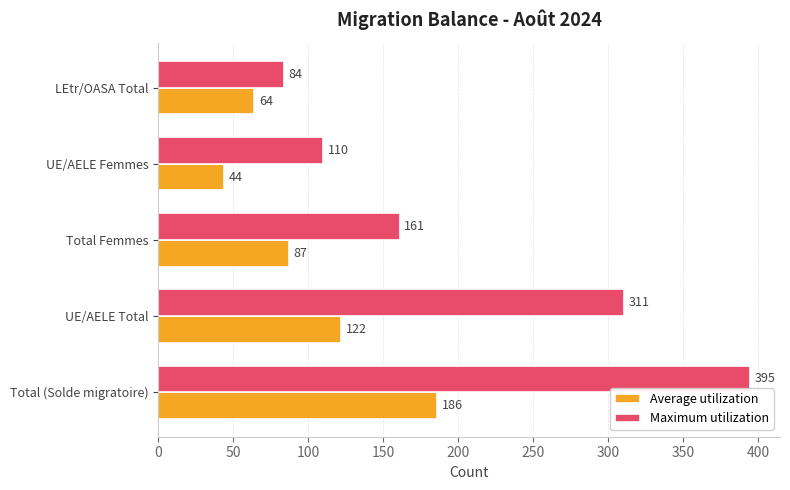

Which category has the lowest value across all series?

UE/AELE Femmes